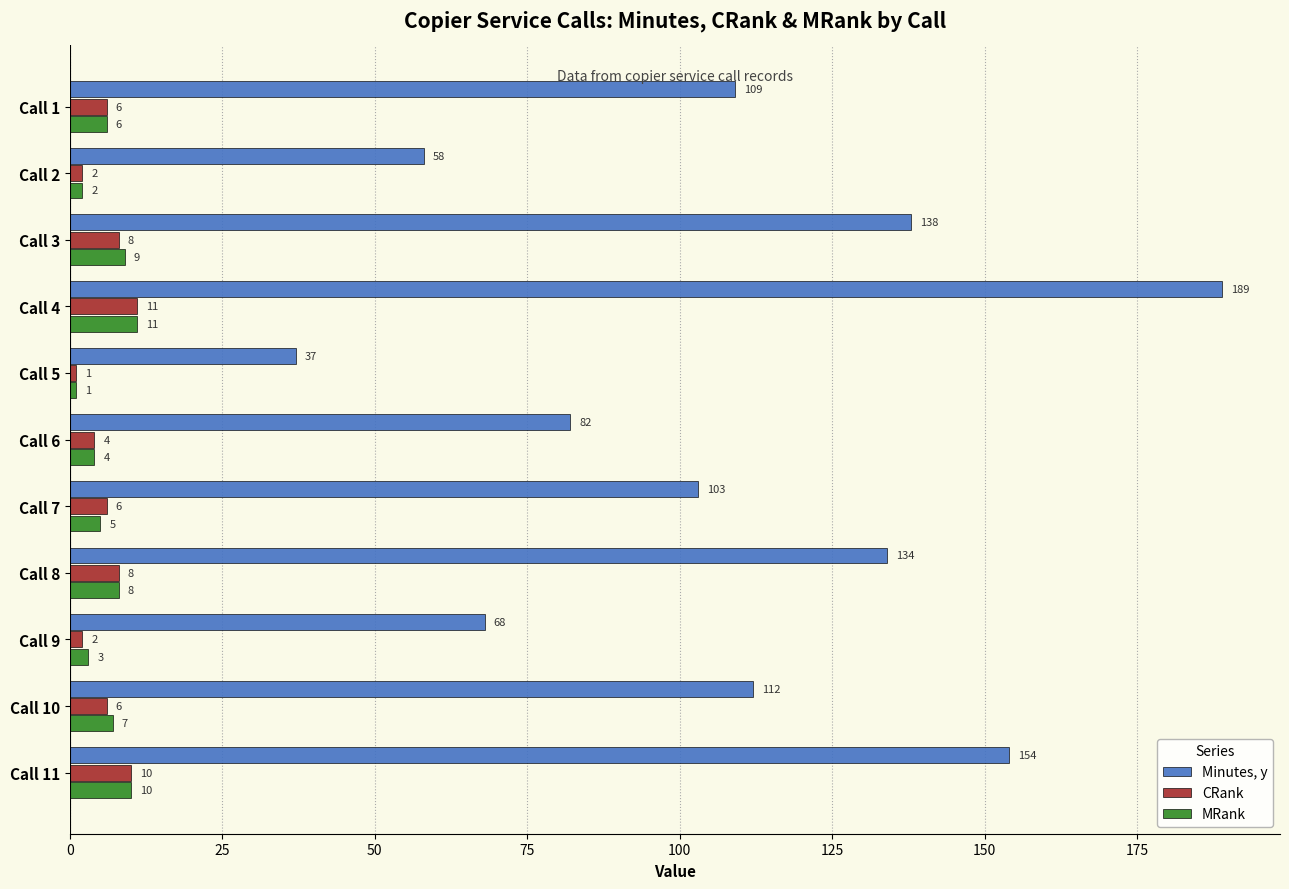

The value of CRank at Call 6 is 4. True or false?

True